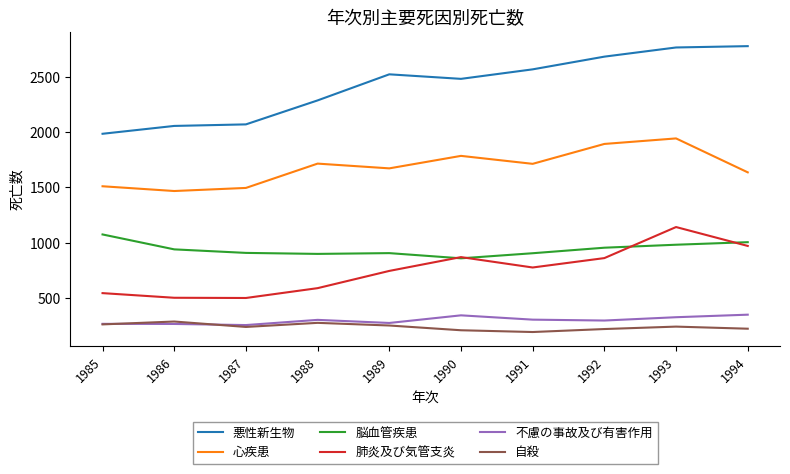

Rank the series by their maximum value, from lowest to highest.

自殺, 不慮の事故及び有害作用, 脳血管疾患, 肺炎及び気管支炎, 心疾患, 悪性新生物